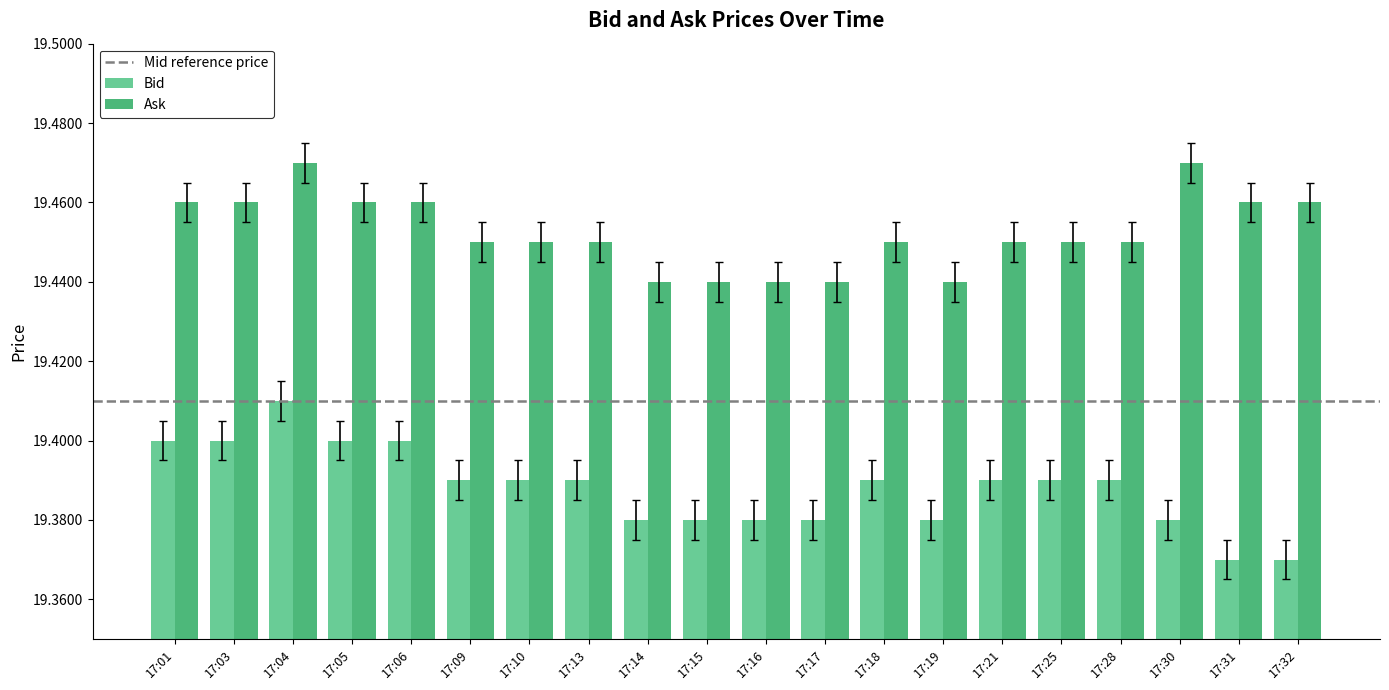

Does the chart contain stacked bars?

No